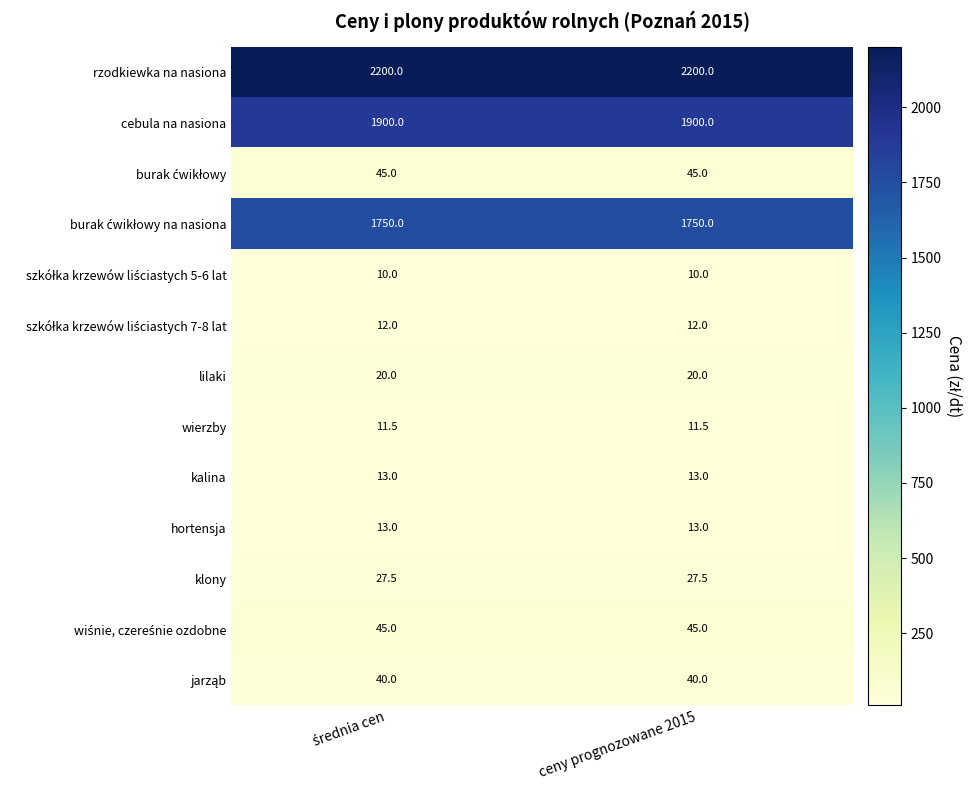

The lilaki series shows 10.4 at ceny prognozowane 2015. True or false?

False